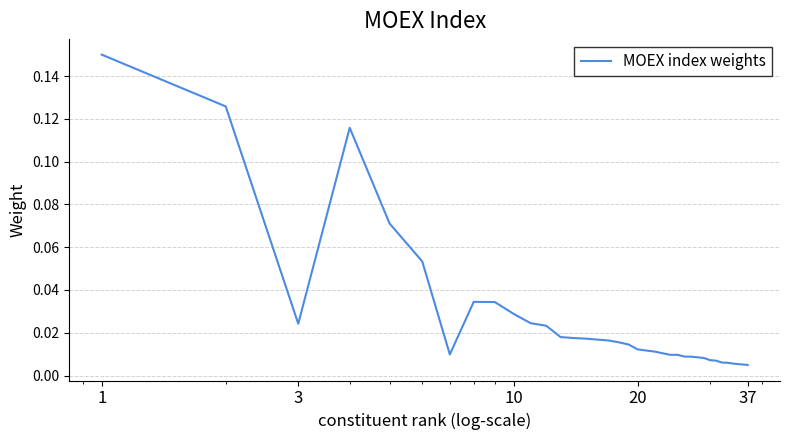

How many lines are shown in the chart?

1